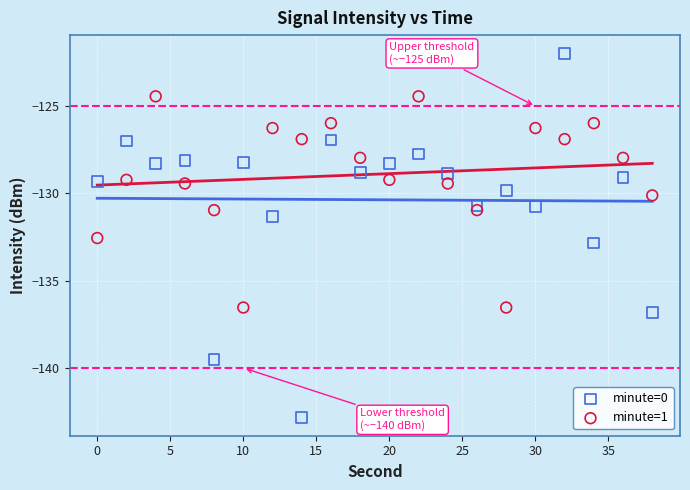

What are all the series names shown in the legend?

minute=0, minute=1